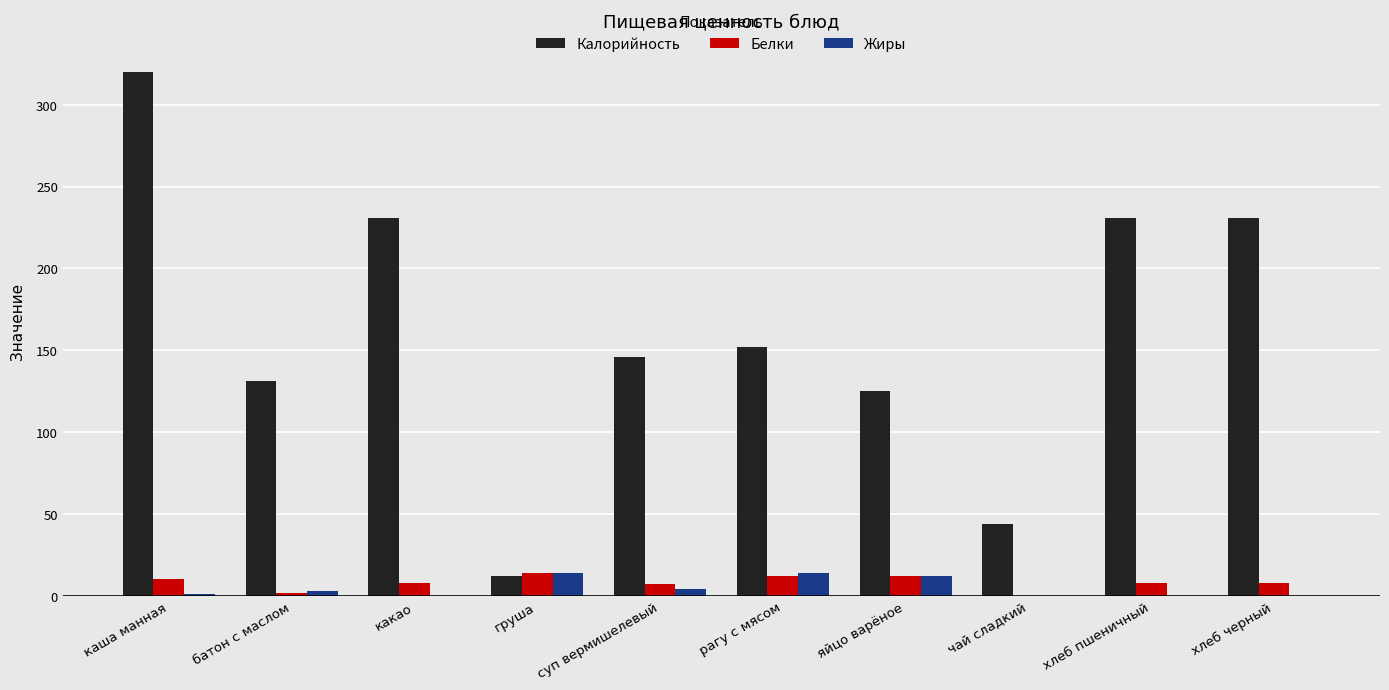

Which category has the highest value across all series?

каша манная